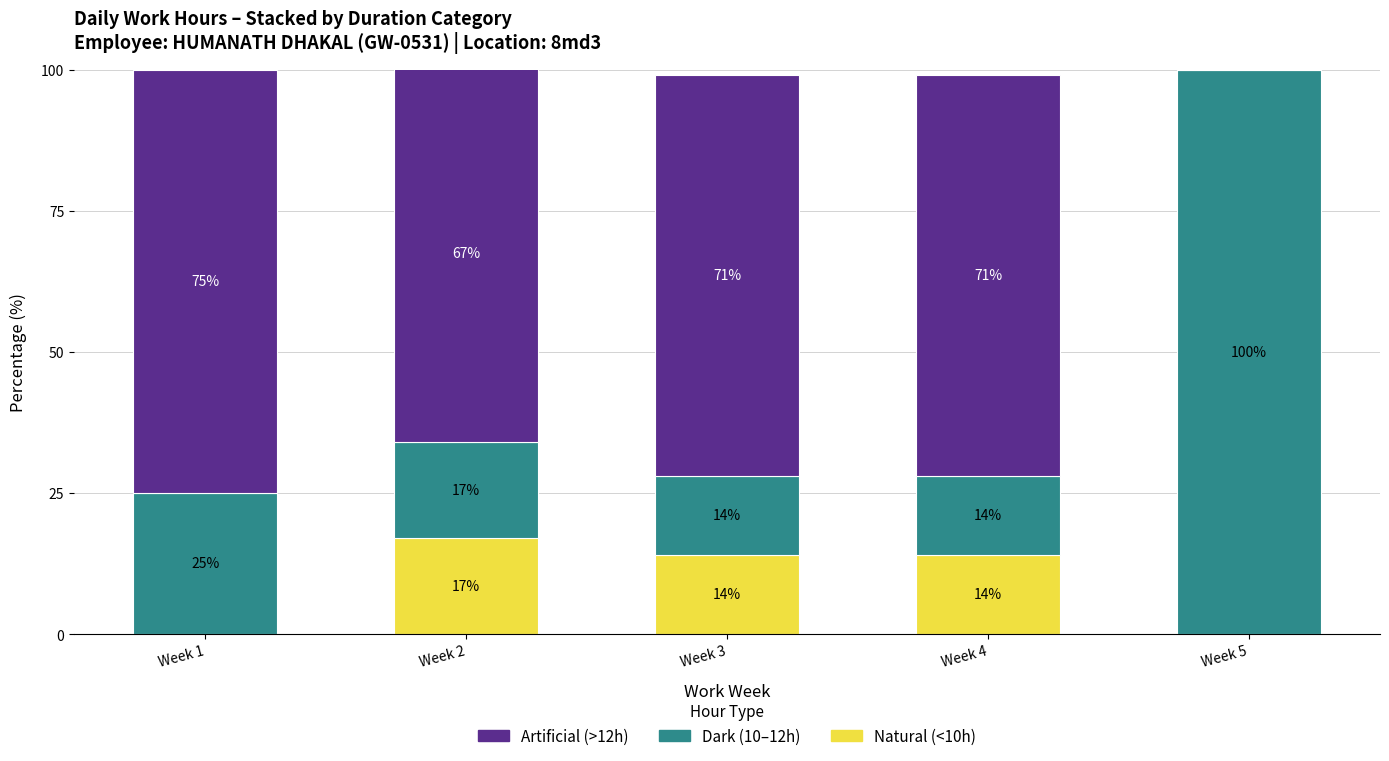

What is the total value across all series at Week 1?

100